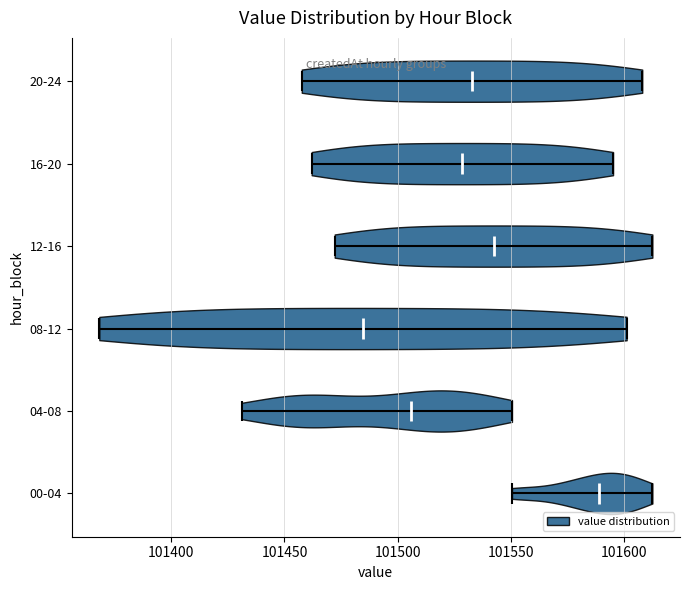

Reading bottom to top, read every violin against the x-axis: where its median line is, and the lowest and highest points it reaches. The values are not printed on the chart, so give them approximately, as read against the axis.

00-04: median line 101590, lowest point 101550, highest point 101610
04-08: median line 101505, lowest point 101430, highest point 101550
08-12: median line 101485, lowest point 101370, highest point 101600
12-16: median line 101540, lowest point 101470, highest point 101610
16-20: median line 101530, lowest point 101460, highest point 101595
20-24: median line 101535, lowest point 101460, highest point 101610